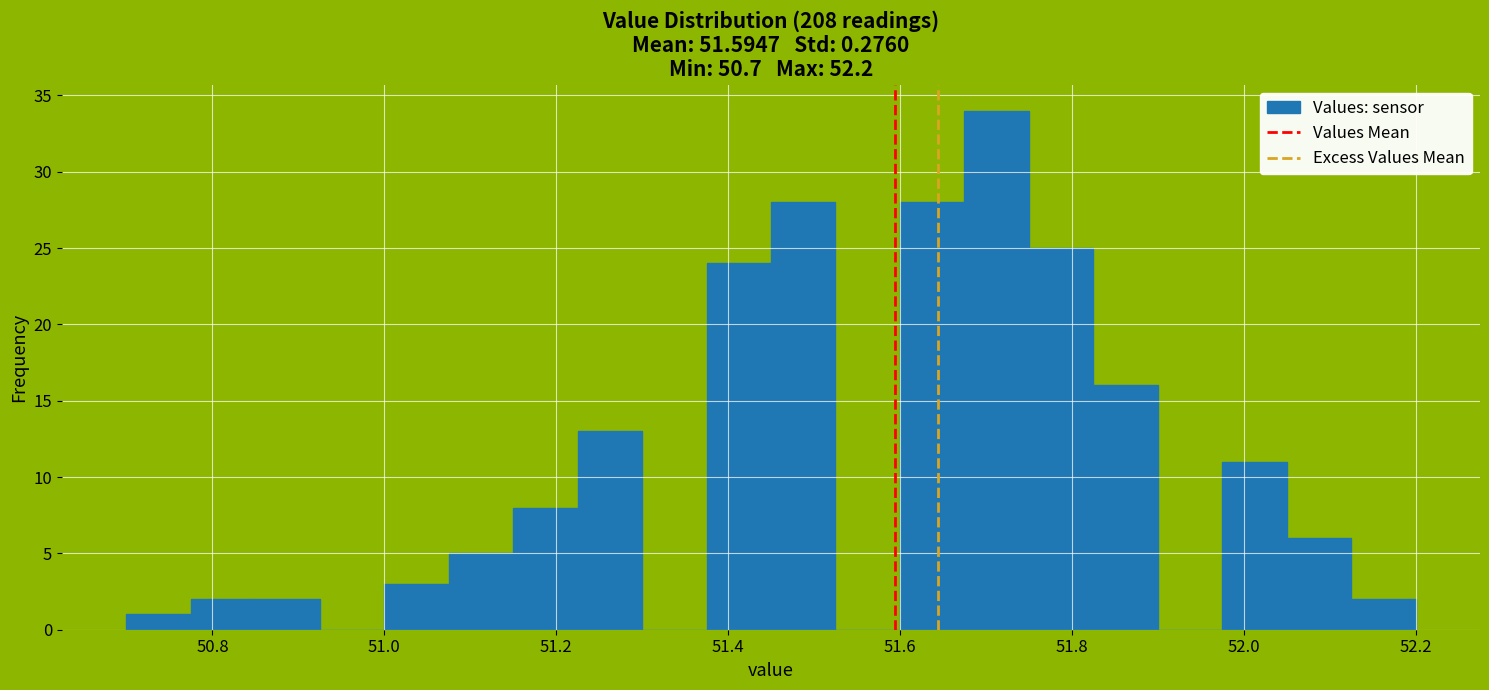

Around what value on the x-axis is the tallest bar? Give the approximate position of its centre, as read against the axis.

51.72